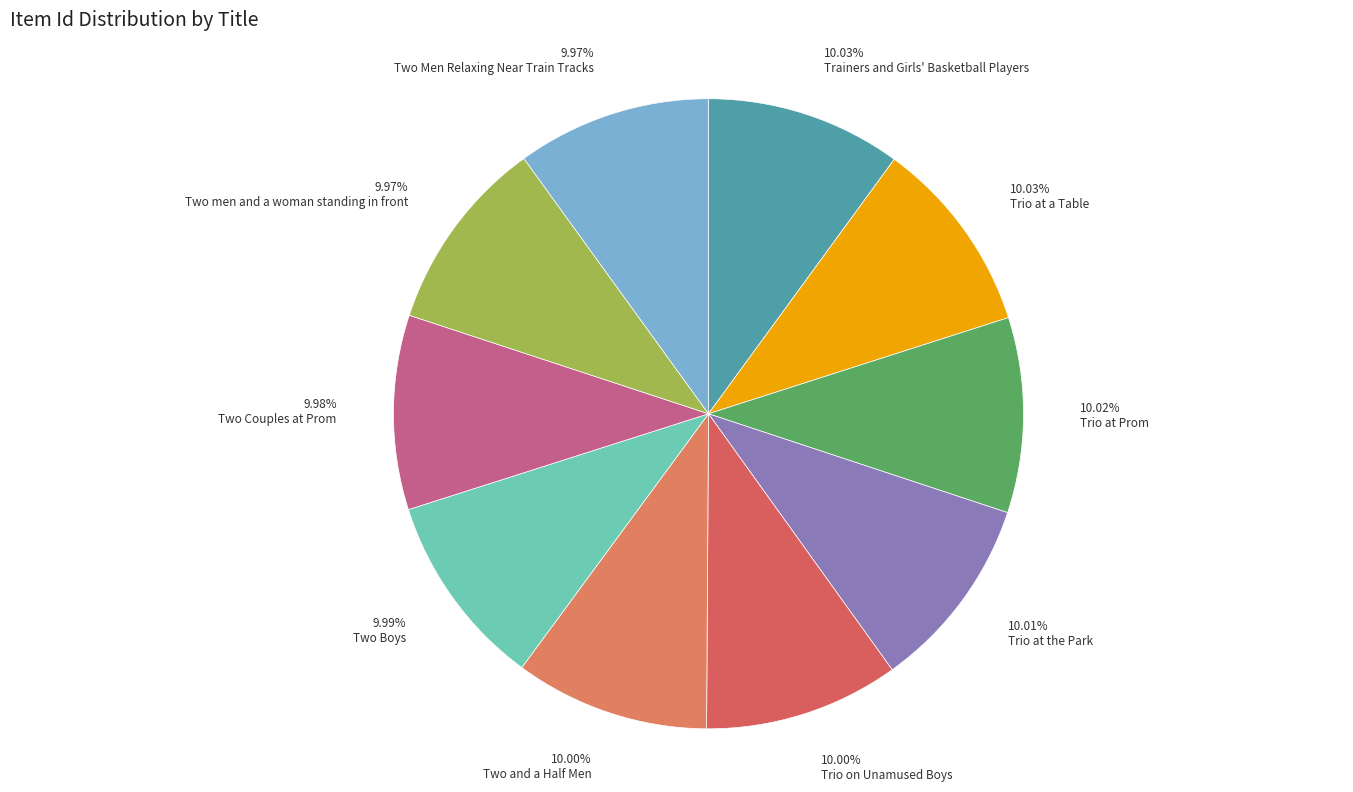

How many segments does this pie chart have?

10